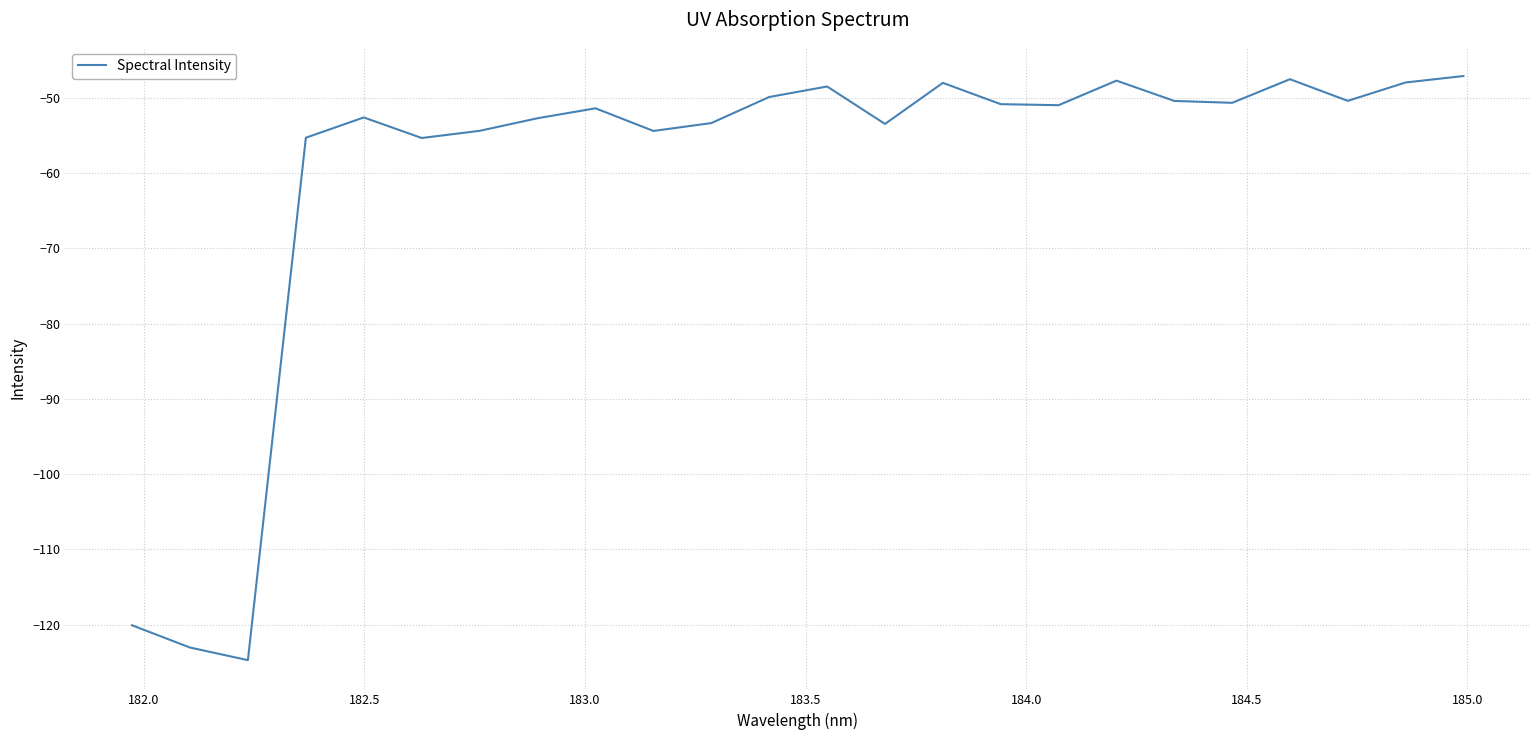

What is the maximum value shown in the chart?

-47.1